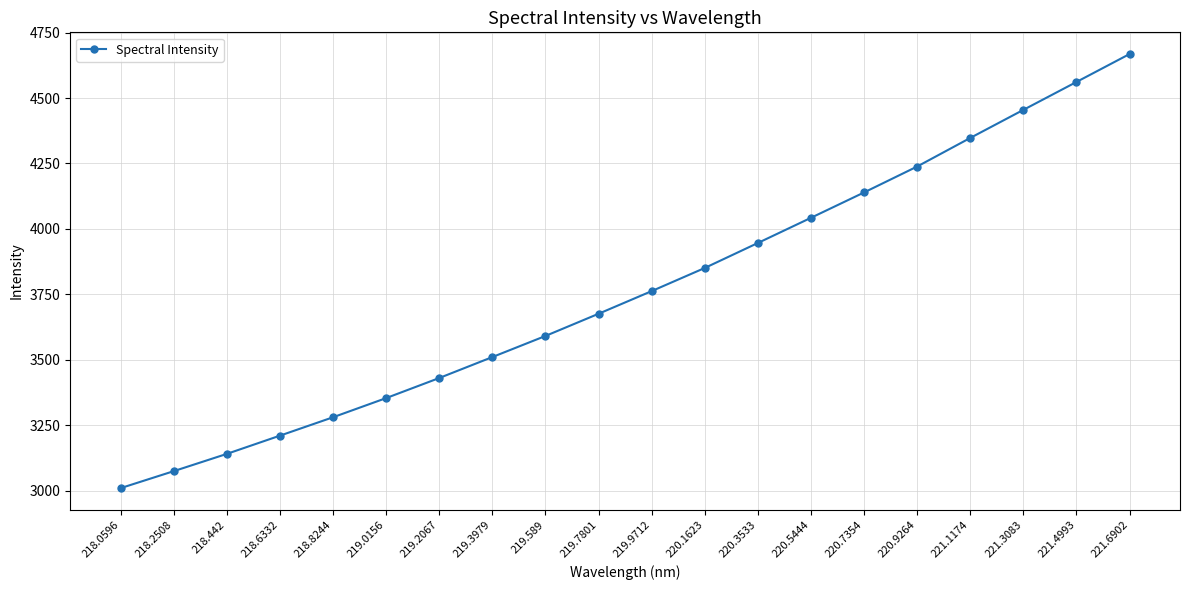

How many categories are shown in the chart?

20